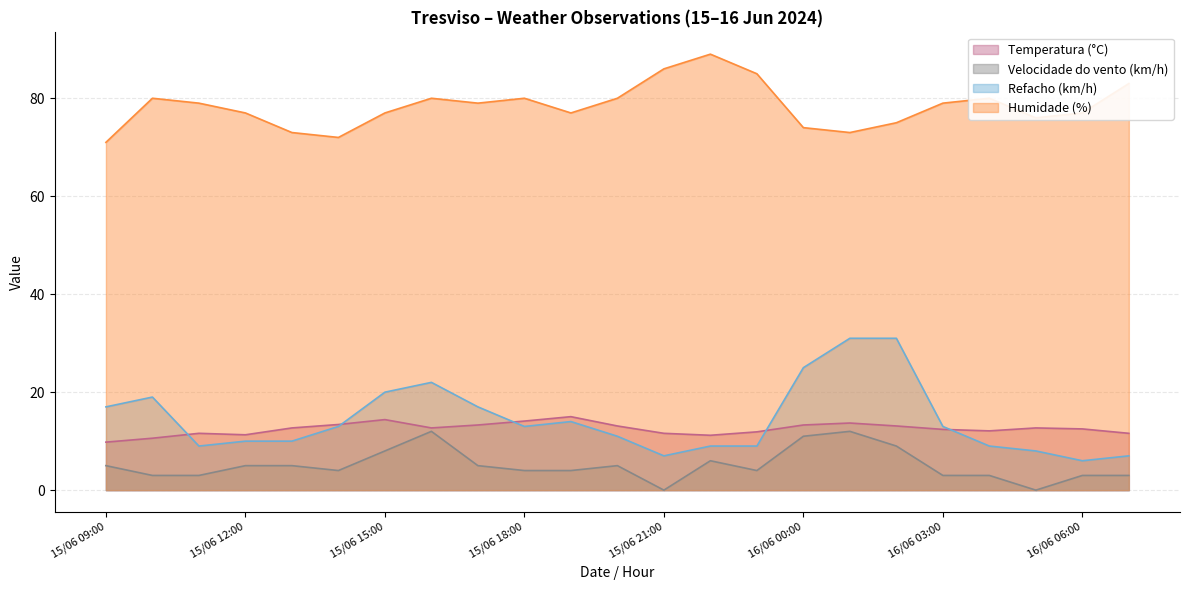

What value does the Temperatura (°C) series have at 15/06 15:00?

14.4